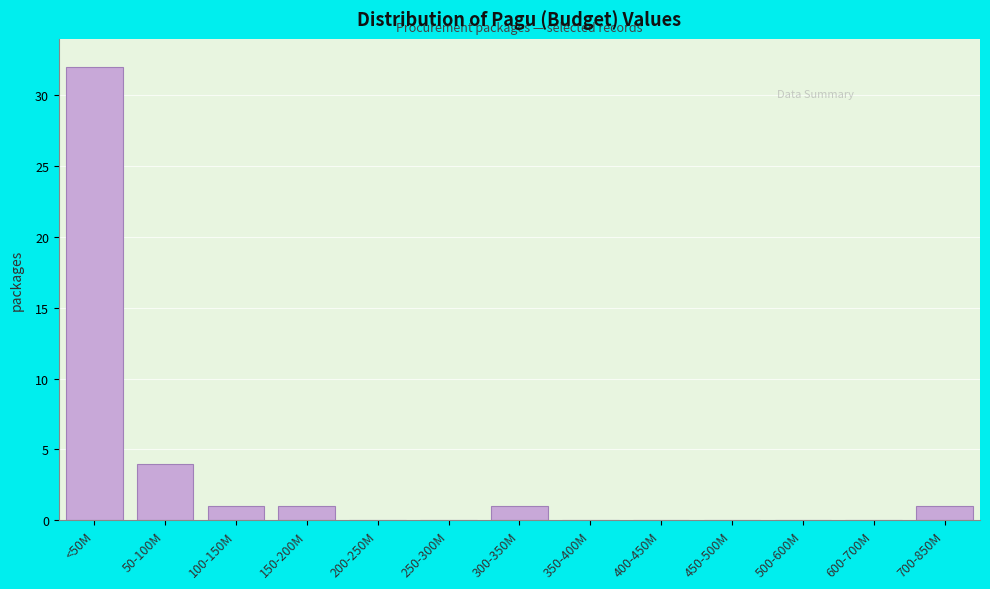

Reading left to right, extract all data points from this chart.

<50M=32	50-100M=4	100-150M=1	150-200M=1	200-250M=0	250-300M=0	300-350M=1	350-400M=0	400-450M=0	450-500M=0	500-600M=0	600-700M=0	700-850M=1